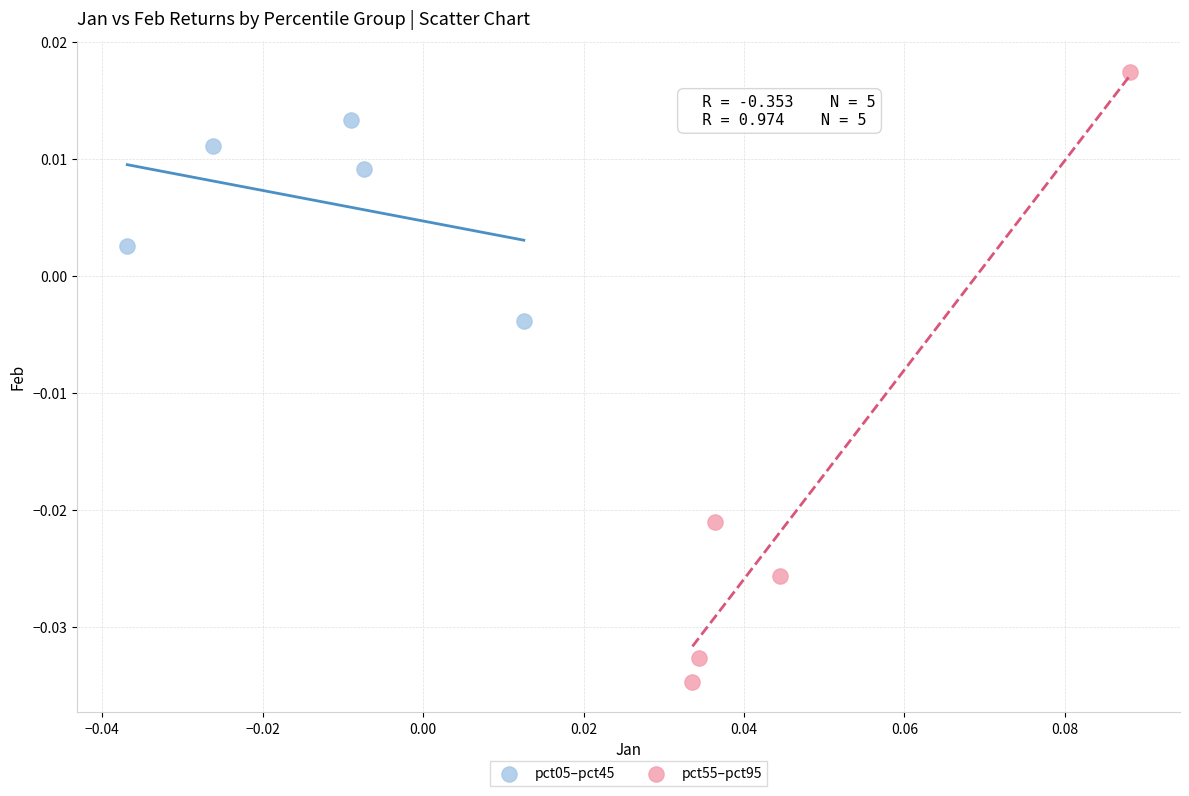

Which series has the widest spread of Y values?

pct55–pct95